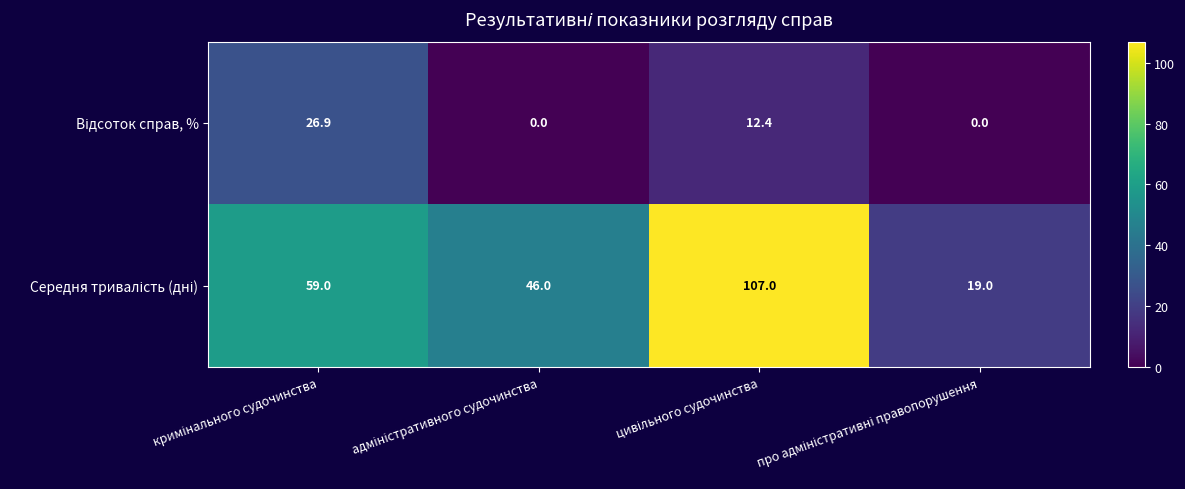

How many categories are shown in the chart?

4